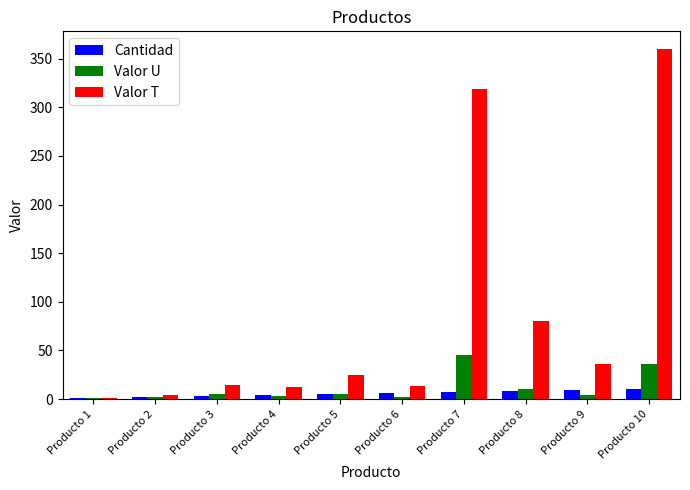

At which label is Valor T closest to 180?

Producto 8